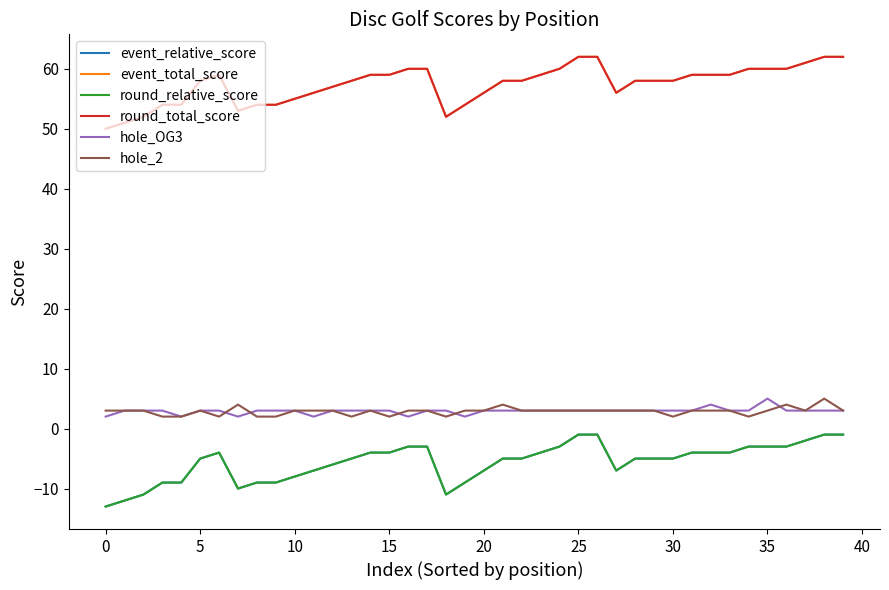

Is this an area chart (filled region under the line)?

No